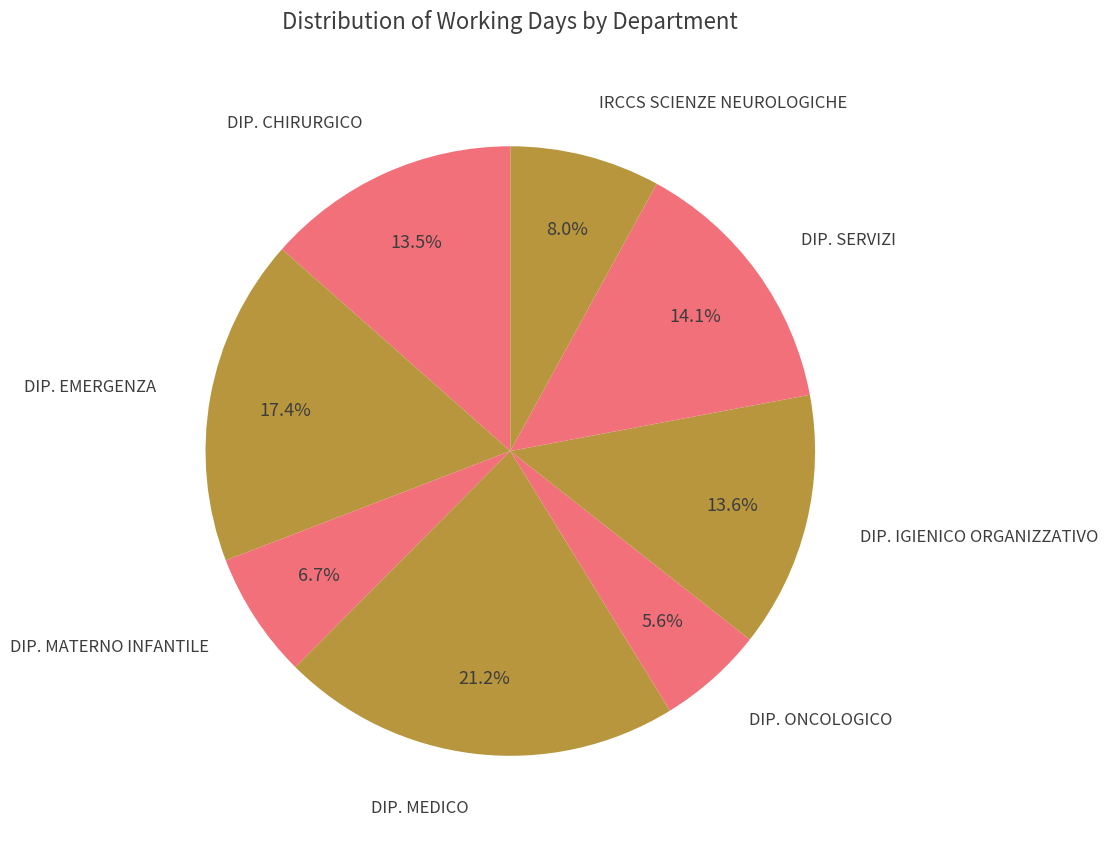

Count the number of slices in the pie.

8